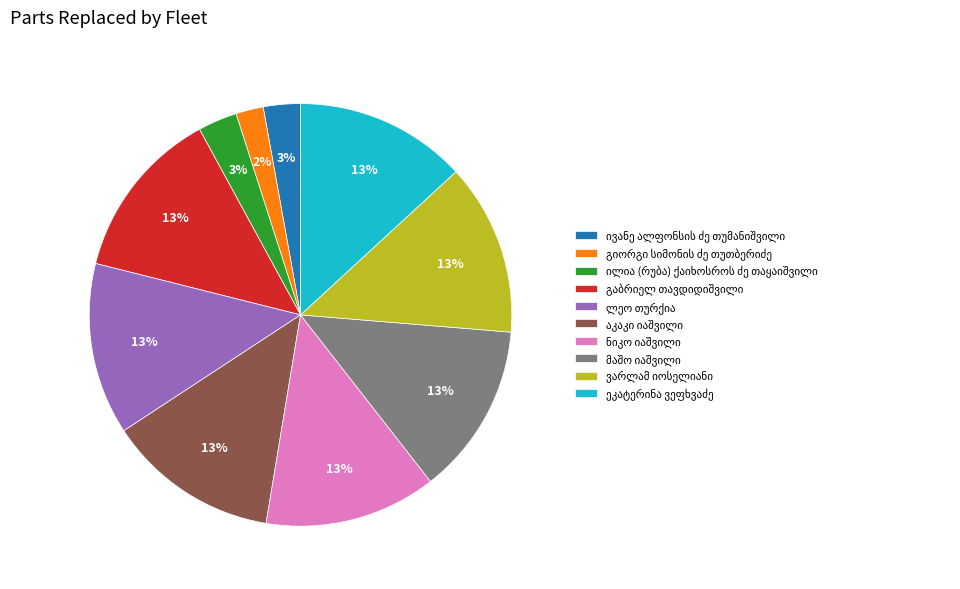

Does any single category account for the majority?

No